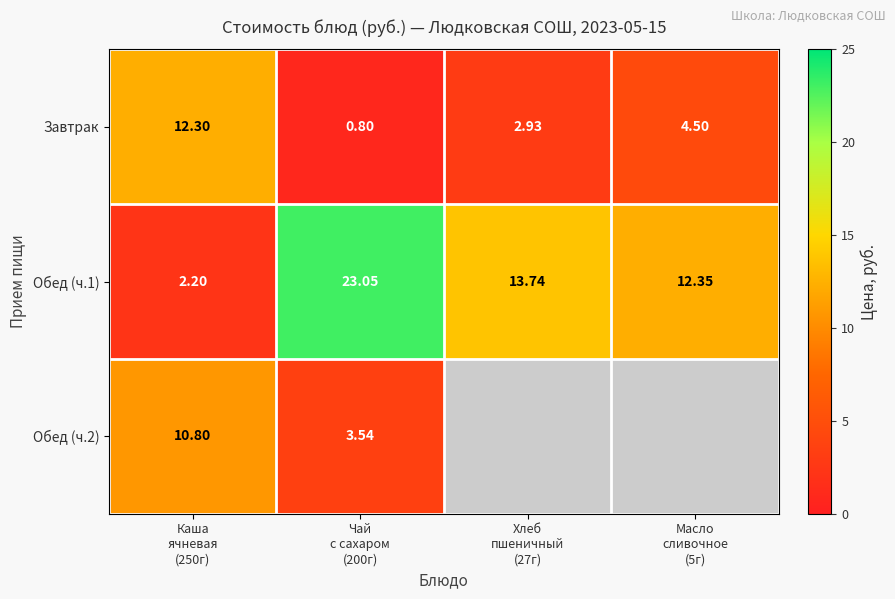

At which category is the sum across all series the highest?

Чай
с сахаром
(200г)